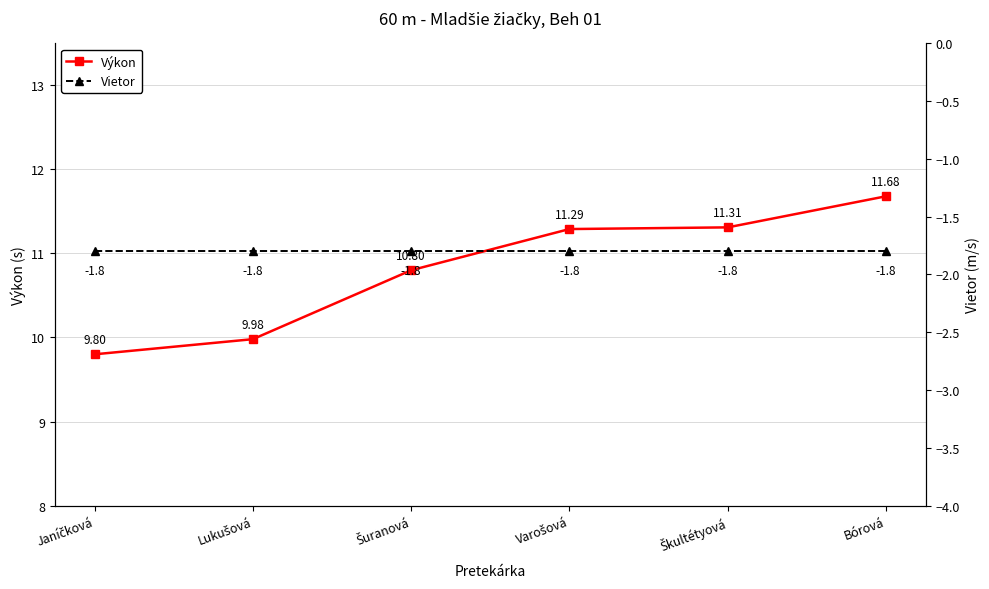

The value of Vietor at Varošová is -1.8. True or false?

True